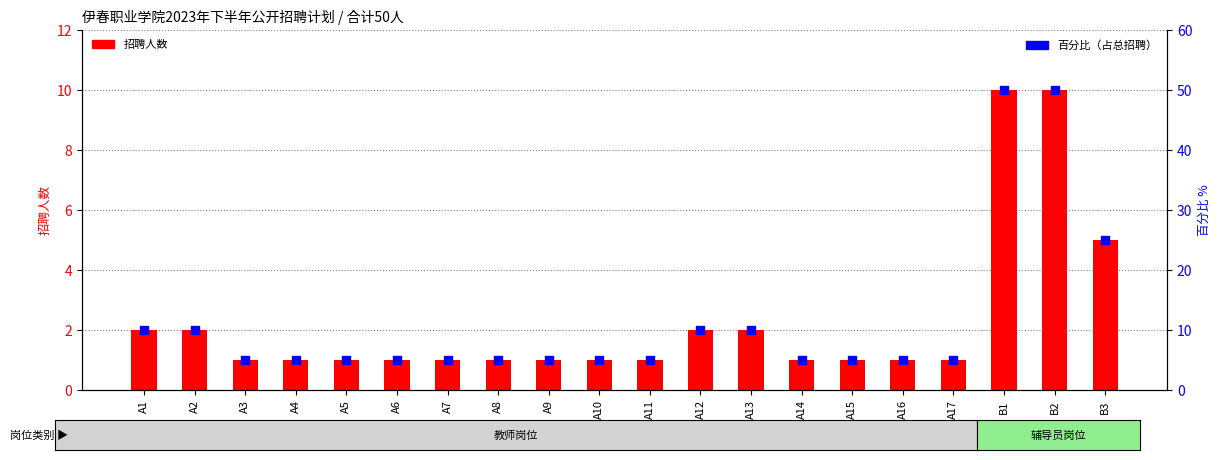

Which series reaches the minimum Y coordinate?

招聘人数